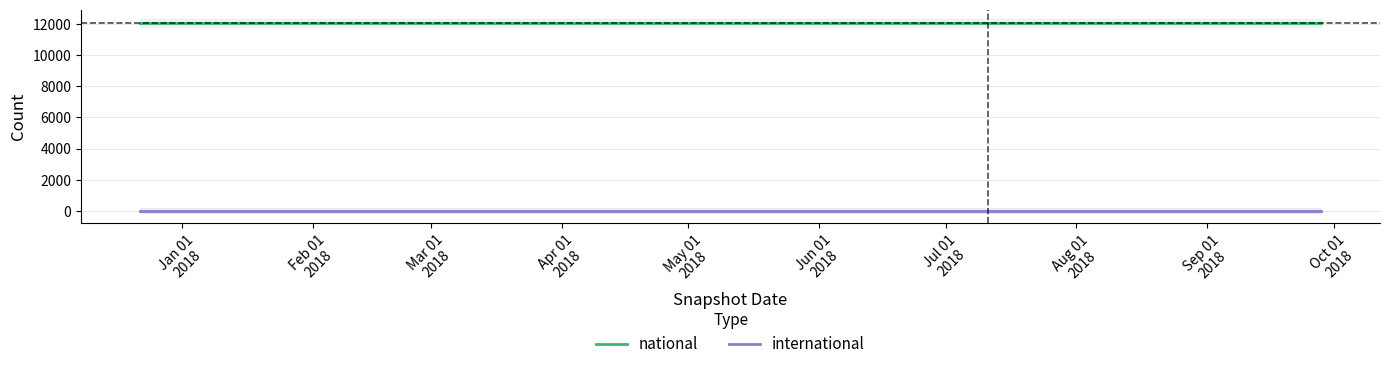

How many categories are shown in the chart?

4